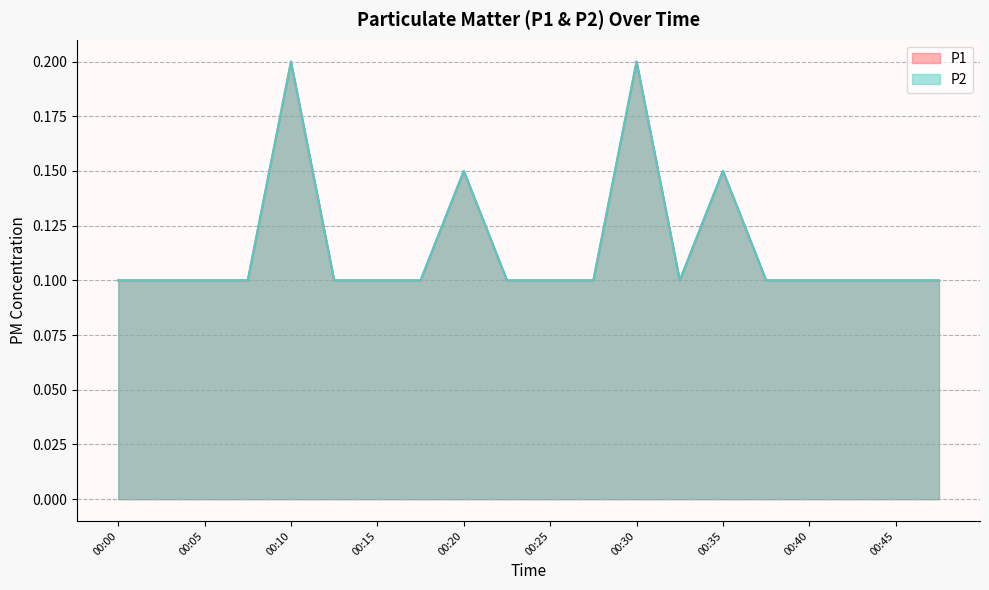

Count the P1 values in the range 0 to 1.

20